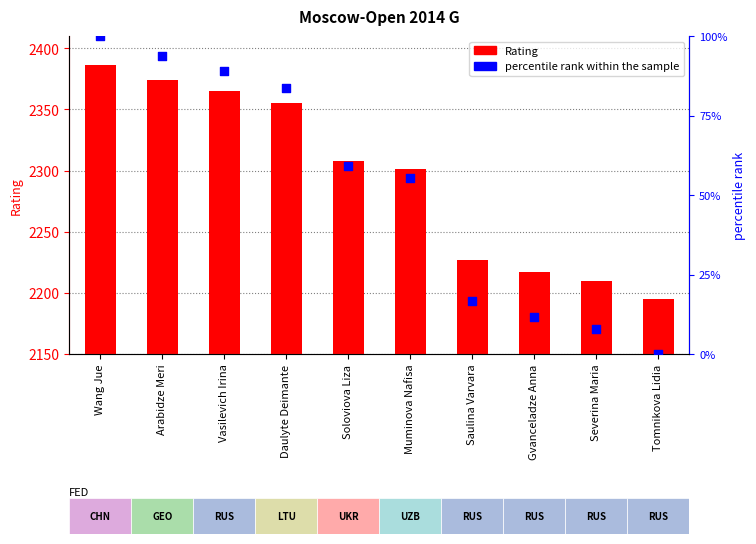

Which series has the largest total across all categories?

Rating